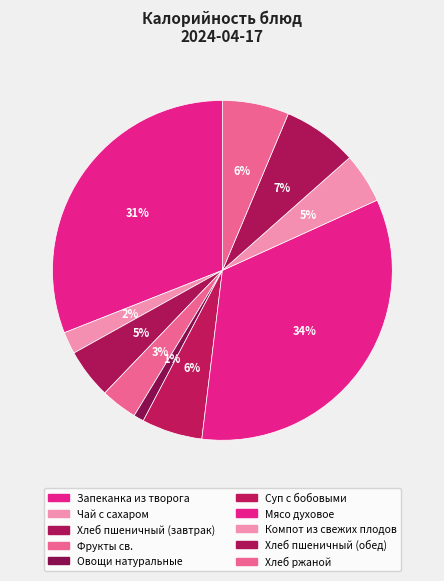

To the nearest percent, what portion does Чай с сахаром represent?

2%